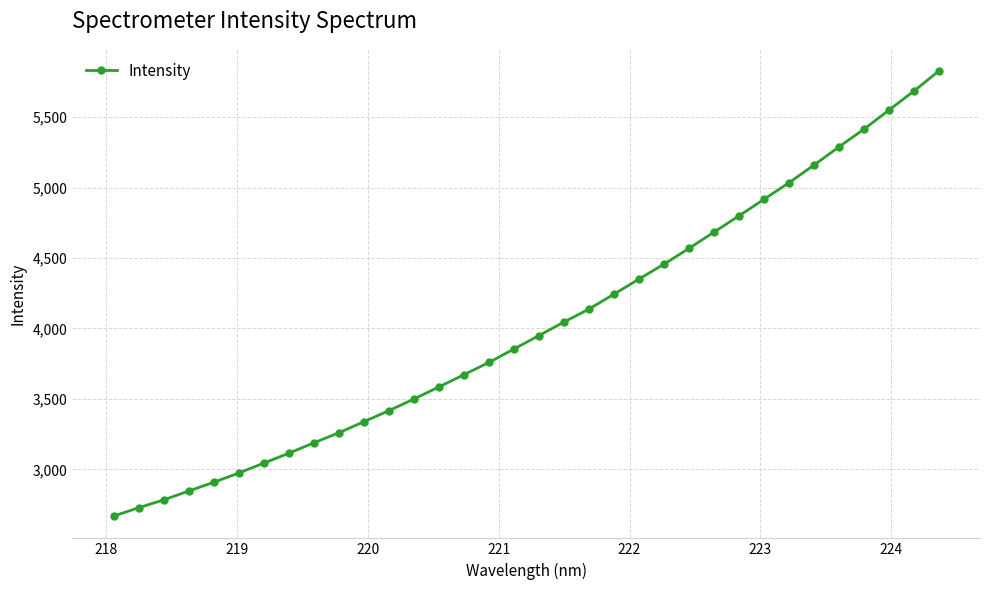

True or false: there are more than 2 points higher than both neighbors.

False